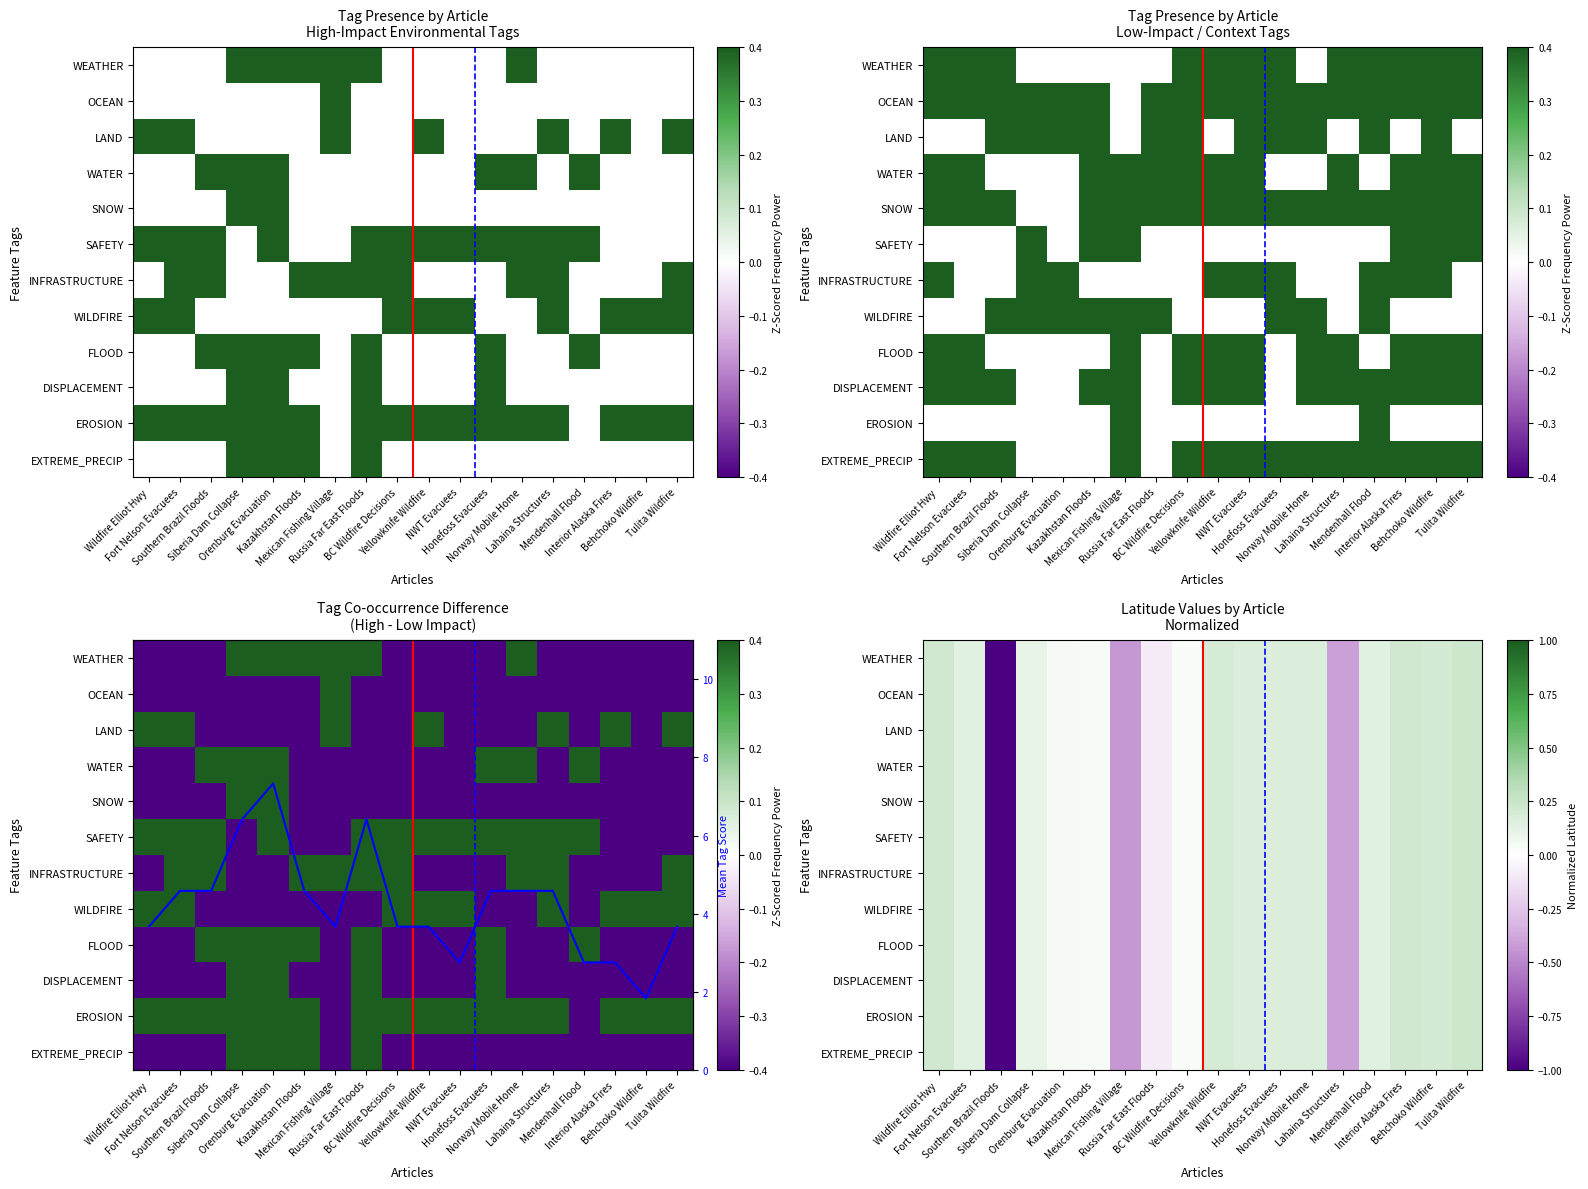

Which series changed the most between Wildfire Elliot Hwy and Russia Far East Floods?

Mean Tag Score